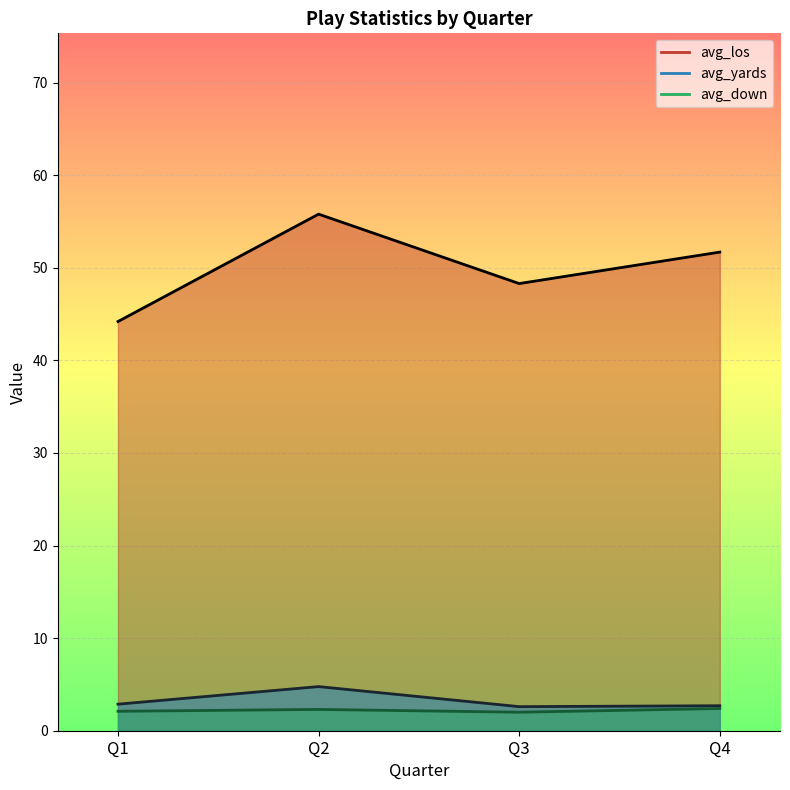

True or false: avg_down_line has more than 2 points higher than both neighbors.

False